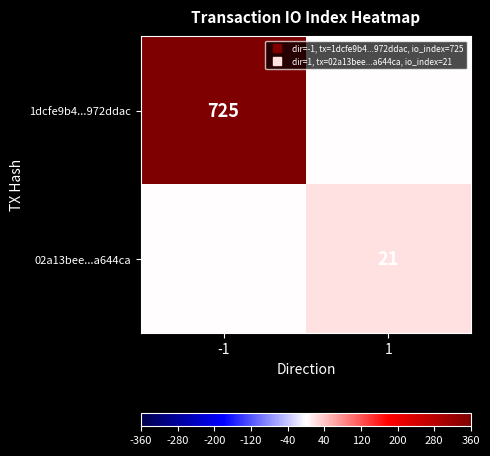

Reading left to right, transcribe all the data shown in this chart.

1dcfe9b4...972ddac: -1=725	1=0
02a13bee...a644ca: -1=0	1=21